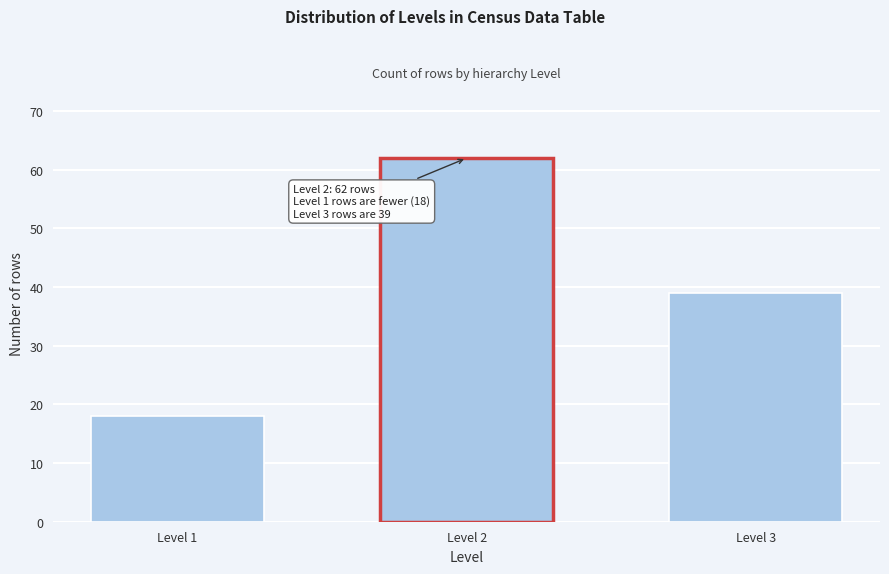

Reading left to right, transcribe all the data shown in this chart.

18	62	39